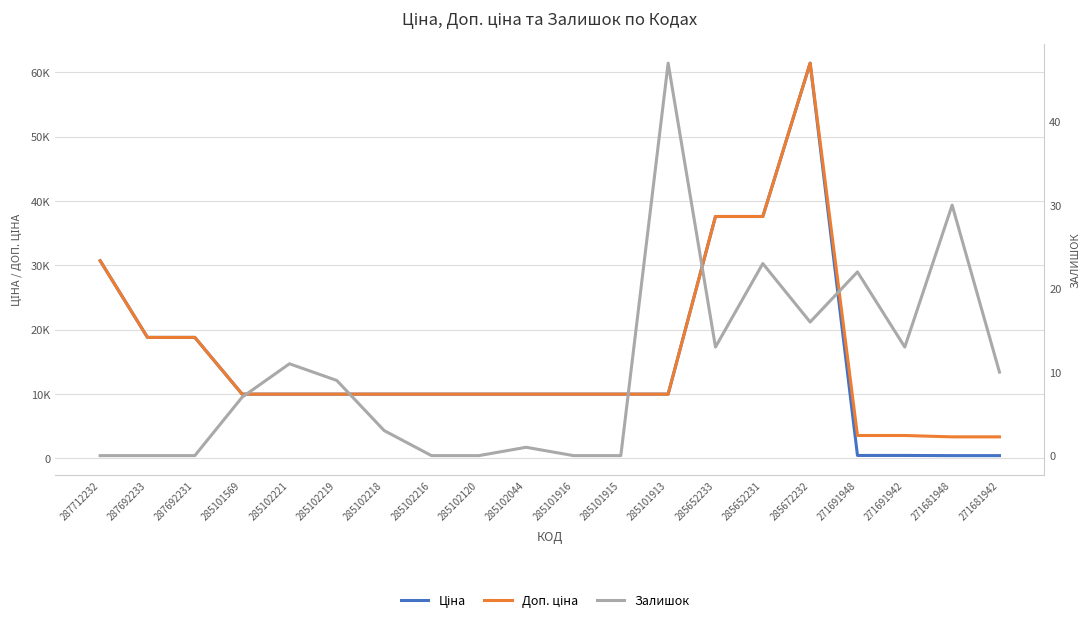

Does the chart have visible grid lines?

Yes